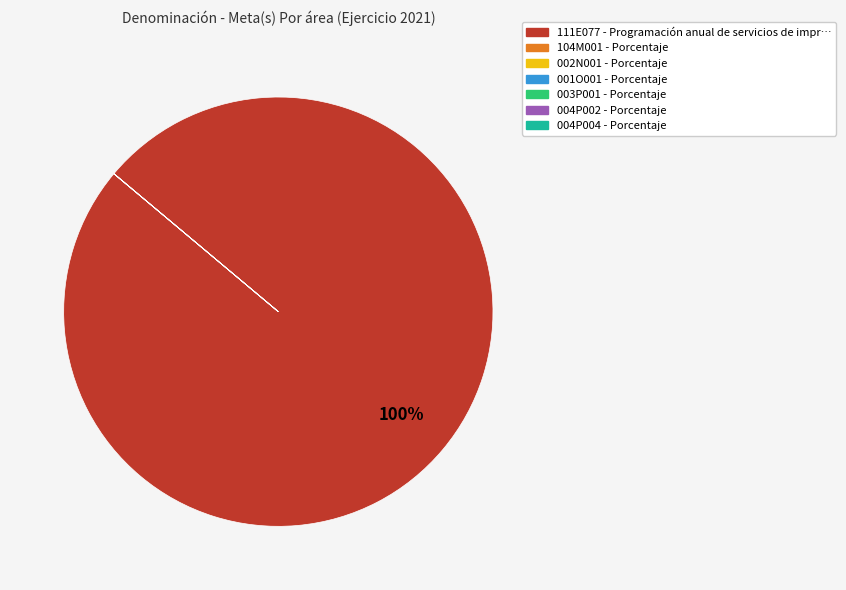

What is the majority slice?

111E077